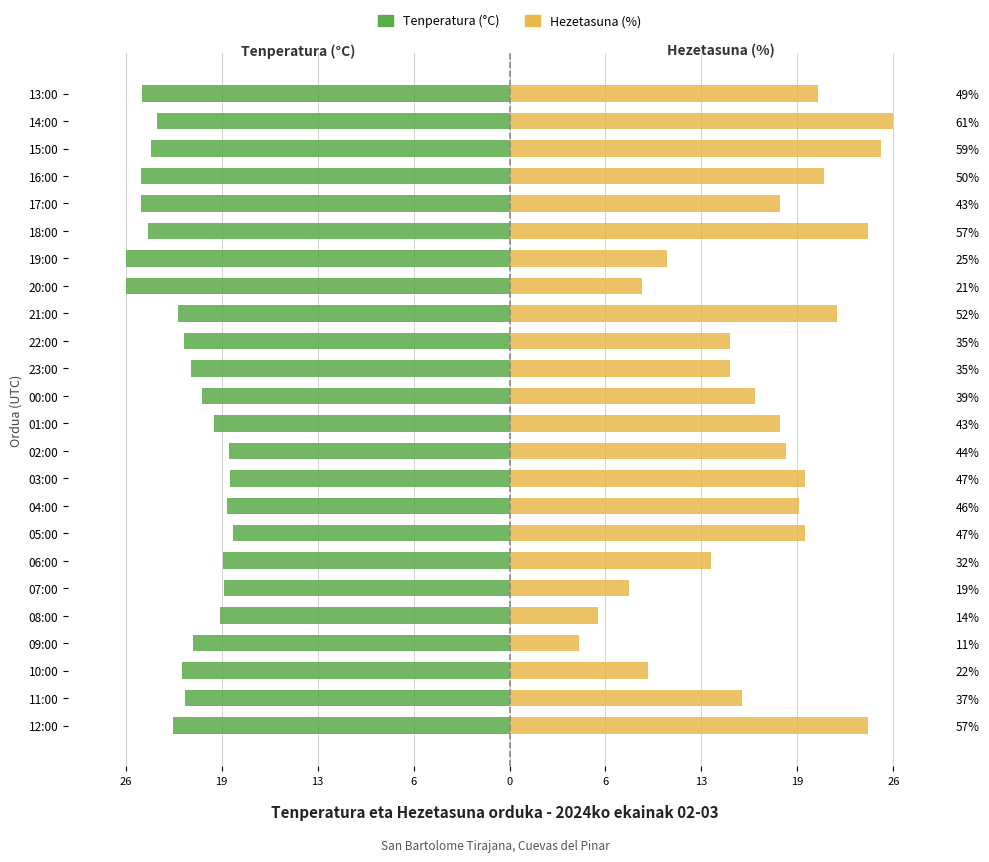

List the series in order of their overall mean, highest first.

Hezetasuna (%), Tenperatura (°C)